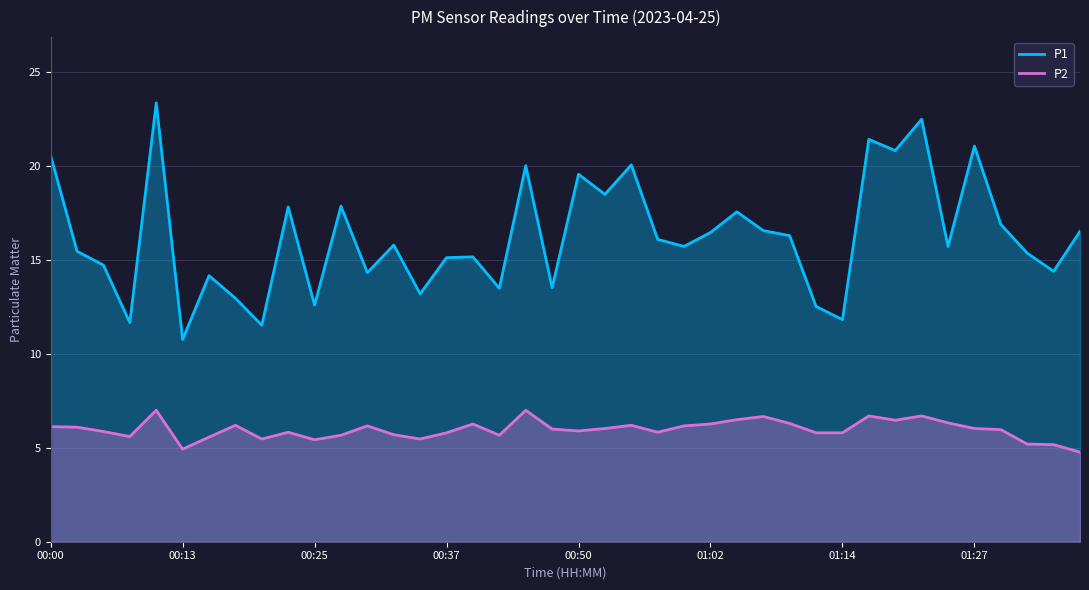

True or false: P2 has more than 2 interior local peaks.

True